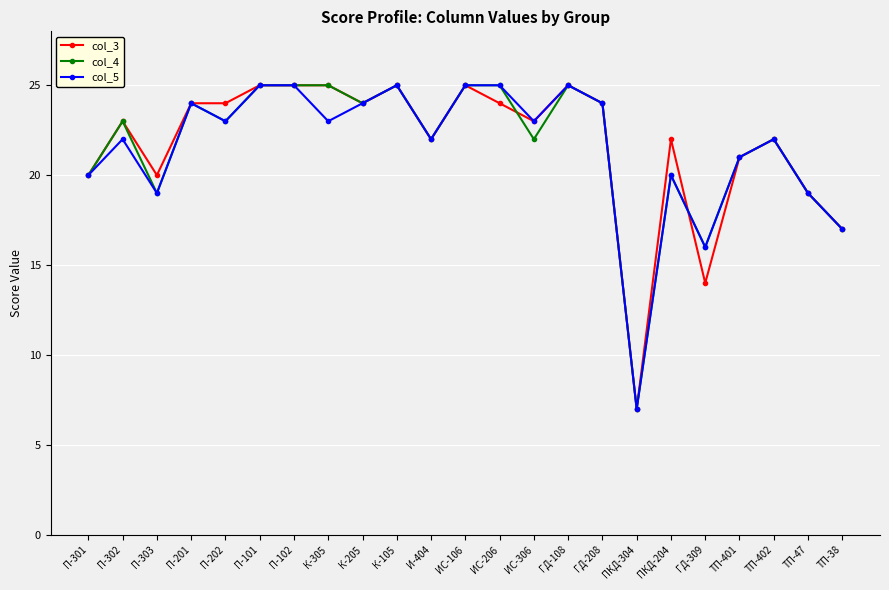

Is the value of col_5 at ПКД-204 greater than the value of col_4 at П-303?

Yes